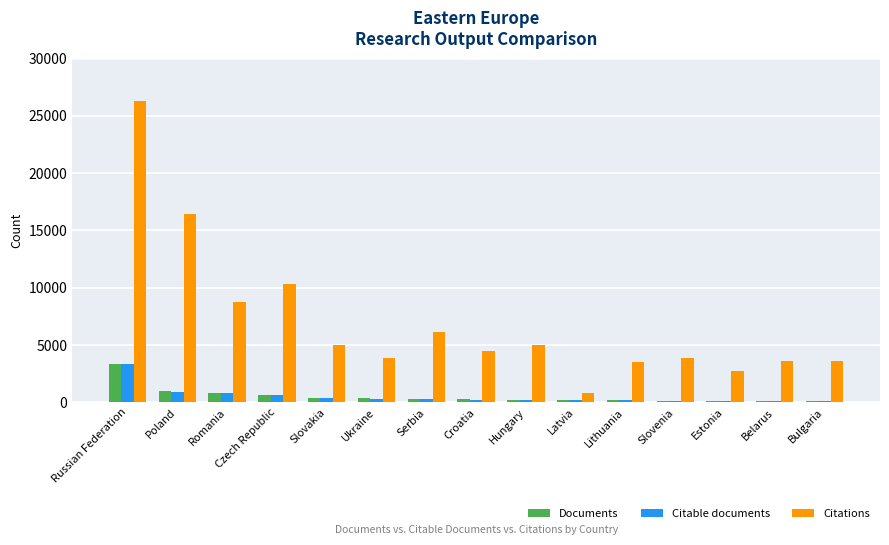

At which category is the sum across all series the highest?

Russian Federation